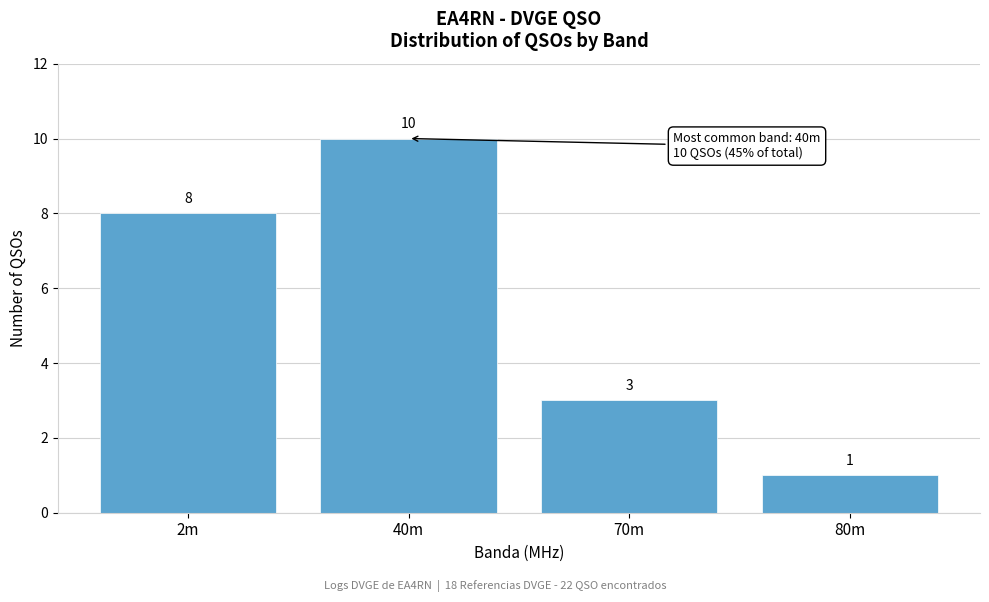

Reading right to left, transcribe all the data shown in this chart.

1	3	10	8